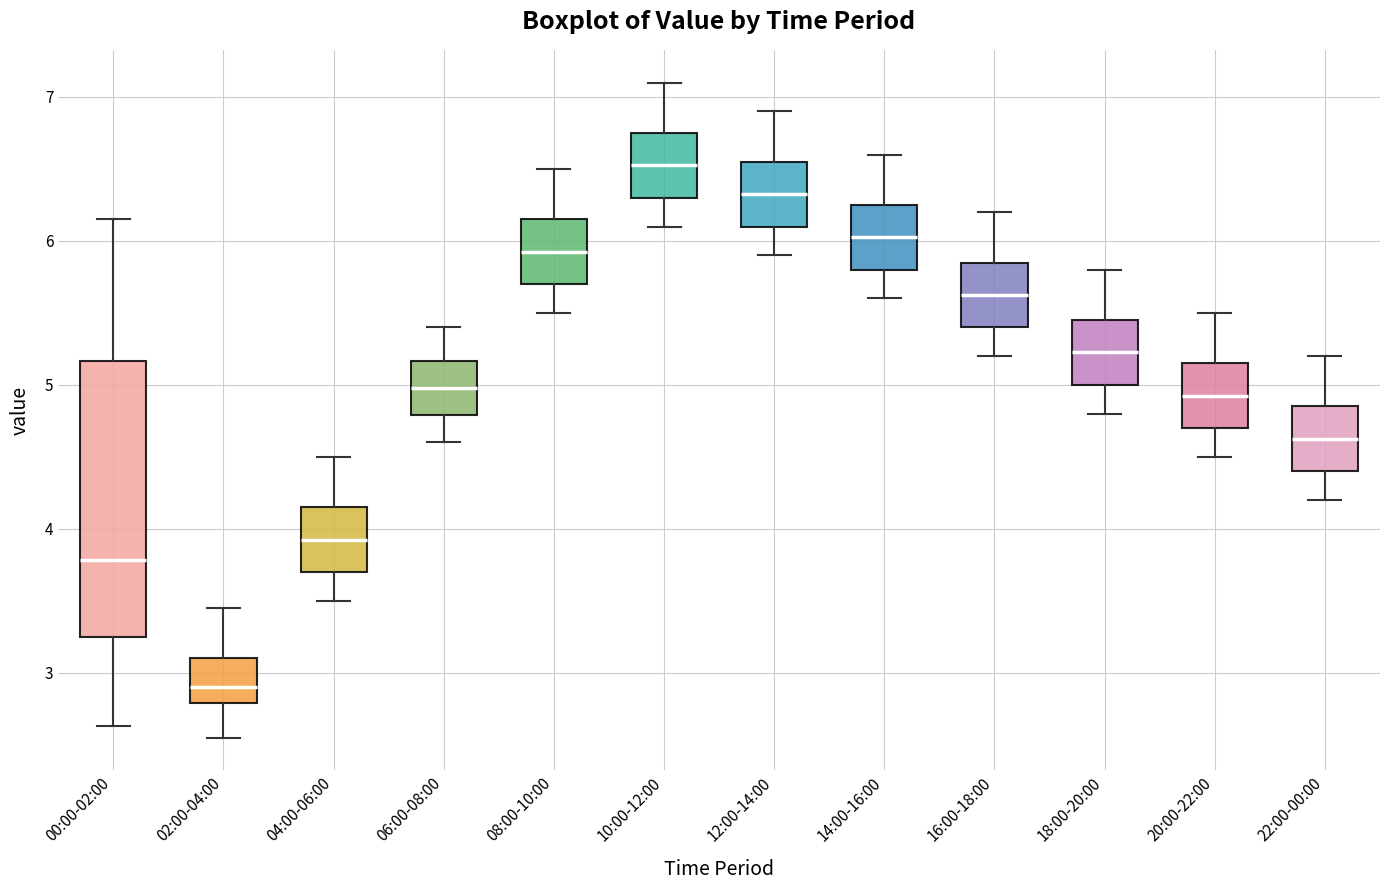

Reading left to right, read every box against the y-axis: the position of its median line, the range the box covers, and the ends of its whiskers. The values are not printed on the chart, so give them approximately, as read against the axis.

00:00-02:00: median 3.8, box 3.3 to 5.2, whiskers 2.6 to 6.2
02:00-04:00: median 2.9, box 2.8 to 3.1, whiskers 2.6 to 3.5
04:00-06:00: median 3.9, box 3.7 to 4.2, whiskers 3.5 to 4.5
06:00-08:00: median 5.0, box 4.8 to 5.2, whiskers 4.6 to 5.4
08:00-10:00: median 5.9, box 5.7 to 6.2, whiskers 5.5 to 6.5
10:00-12:00: median 6.5, box 6.3 to 6.8, whiskers 6.1 to 7.1
12:00-14:00: median 6.3, box 6.1 to 6.6, whiskers 5.9 to 6.9
14:00-16:00: median 6.0, box 5.8 to 6.3, whiskers 5.6 to 6.6
16:00-18:00: median 5.6, box 5.4 to 5.9, whiskers 5.2 to 6.2
18:00-20:00: median 5.2, box 5.0 to 5.5, whiskers 4.8 to 5.8
20:00-22:00: median 4.9, box 4.7 to 5.2, whiskers 4.5 to 5.5
22:00-00:00: median 4.6, box 4.4 to 4.9, whiskers 4.2 to 5.2